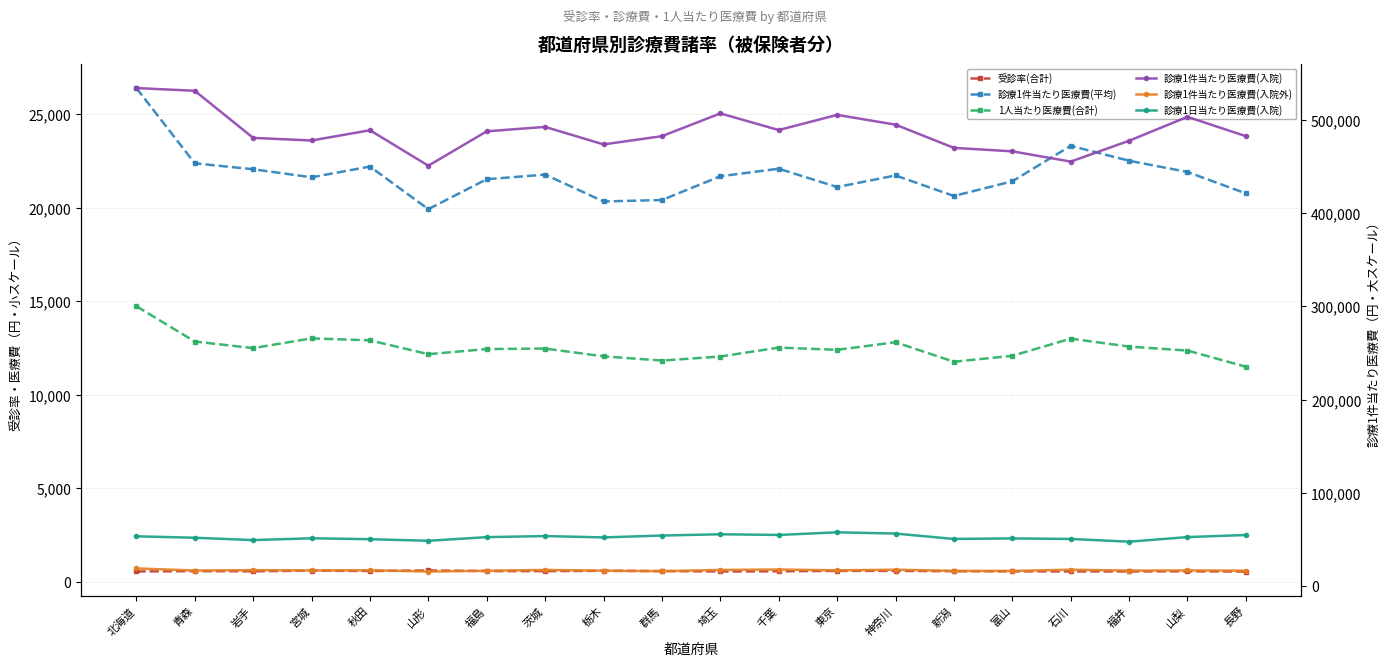

Rank the series by their maximum value, from lowest to highest.

受診率(合計), 1人当たり医療費(合計), 診療1件当たり医療費(入院外), 診療1件当たり医療費(平均), 診療1日当たり医療費(入院), 診療1件当たり医療費(入院)